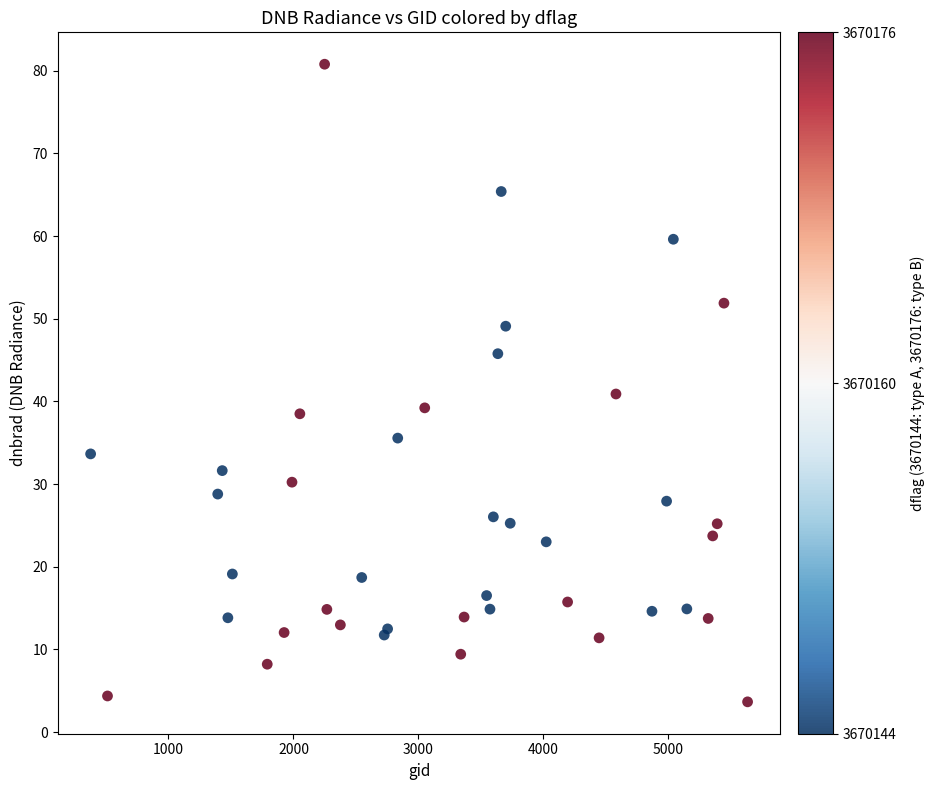

What Y value in the scatter plot is closest to 42?

40.9